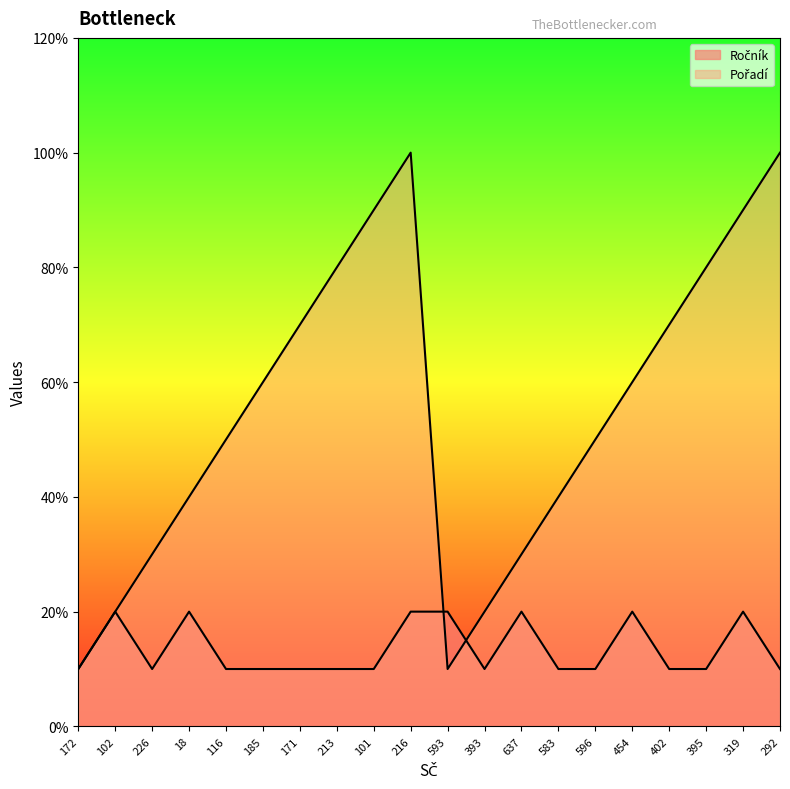

Does the chart display data point markers on the line(s)?

No